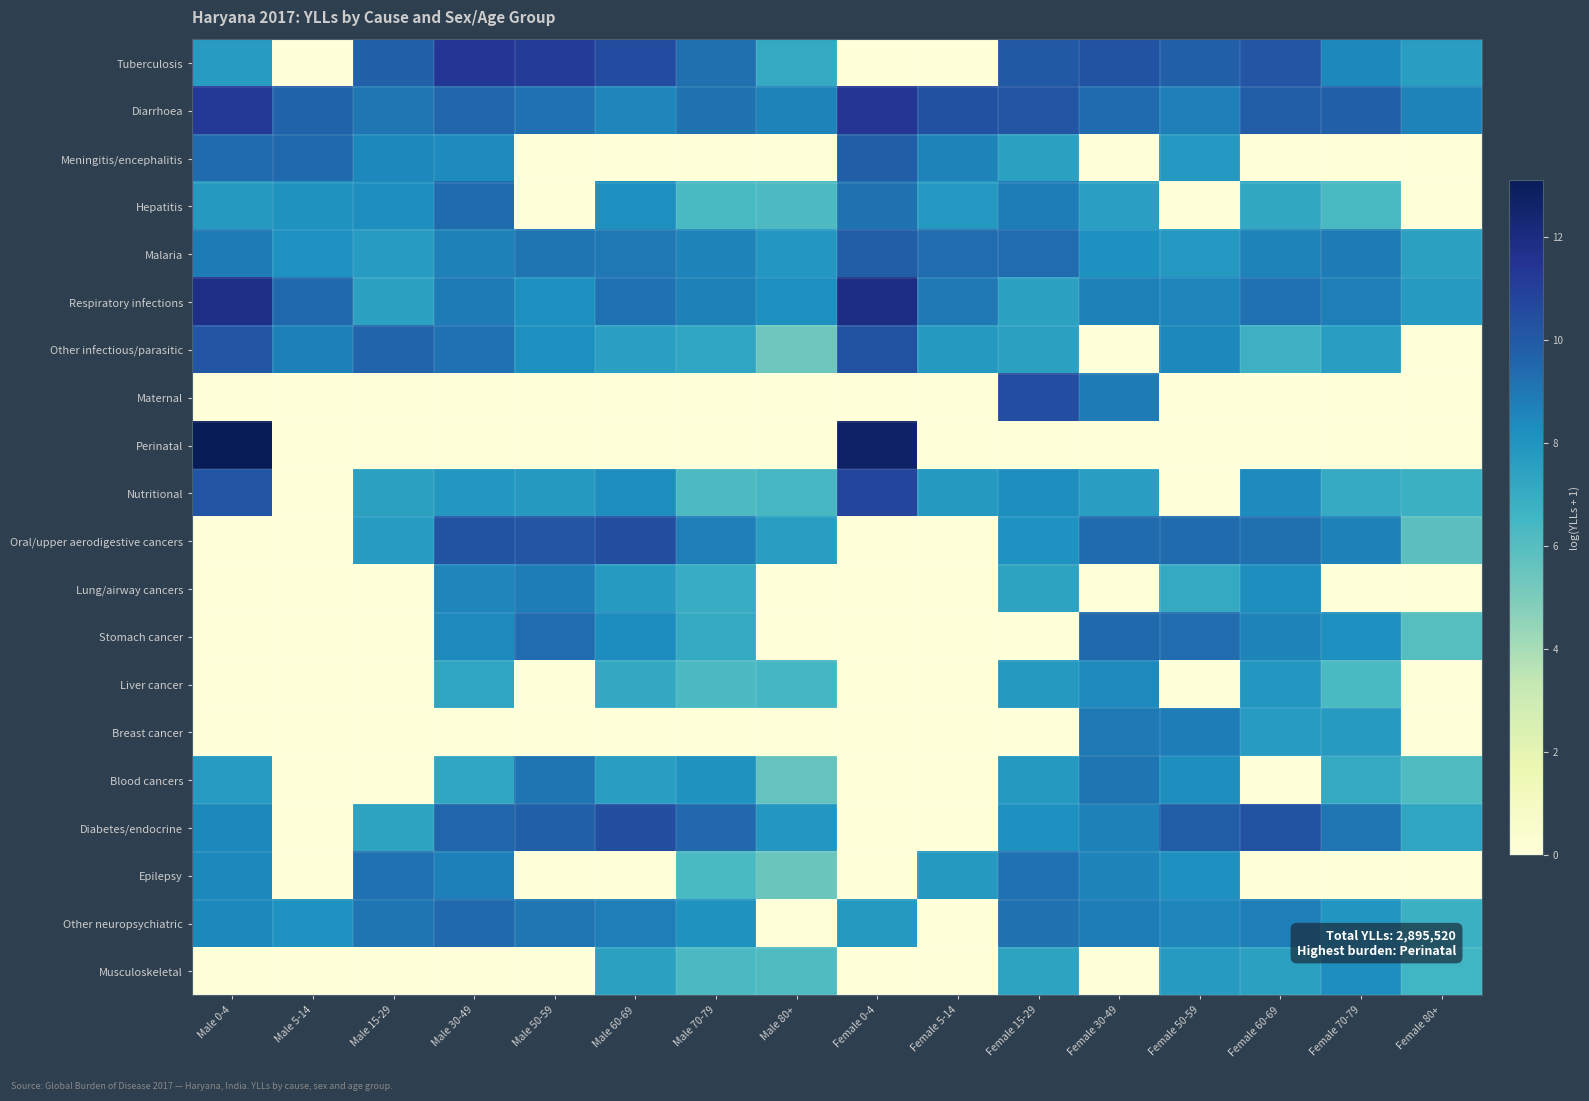

Between Male 80+ and Female 15-29, which series saw the biggest shift?

Maternal